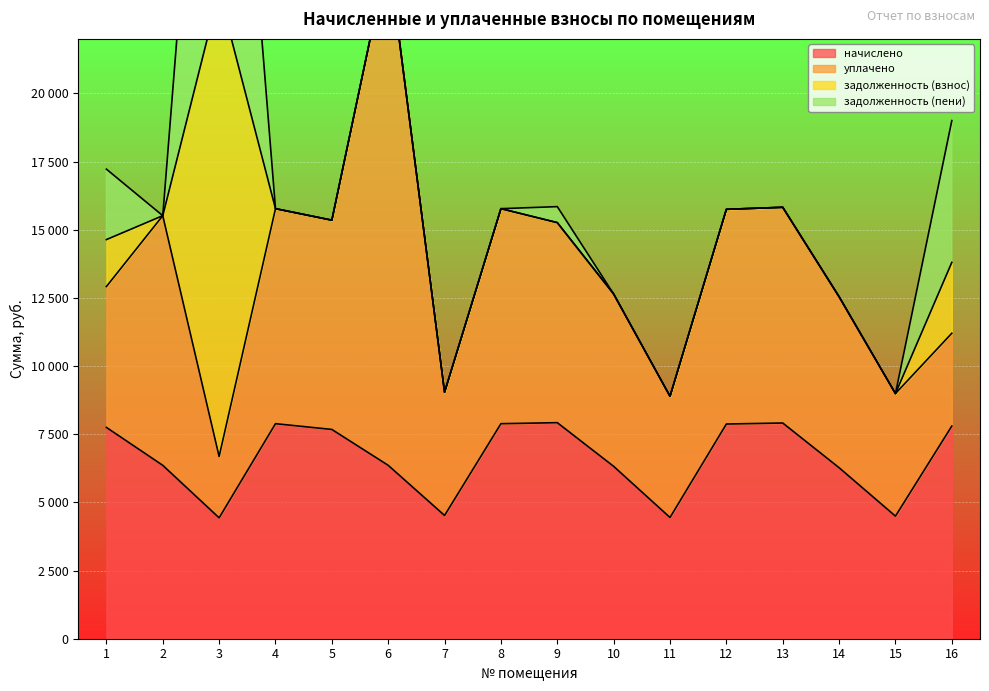

True or false: задолженность (пени) and задолженность (взнос) intersect in this chart.

False